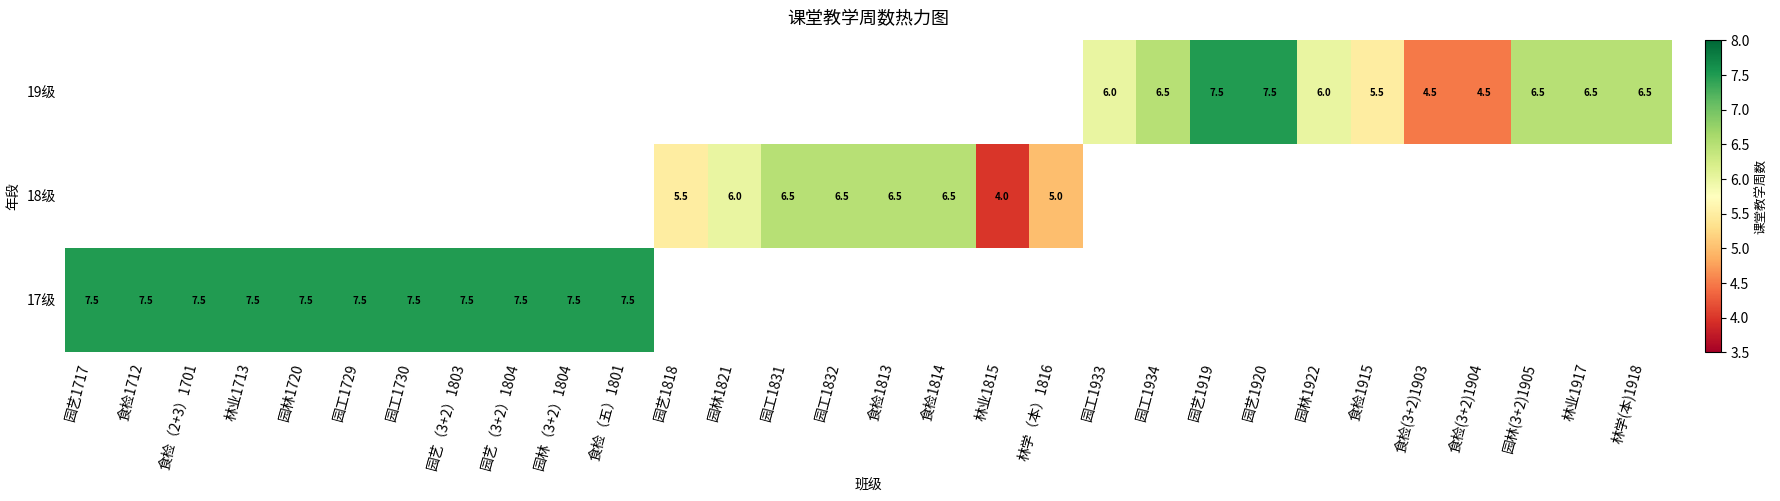

How many data points does each series have?

30